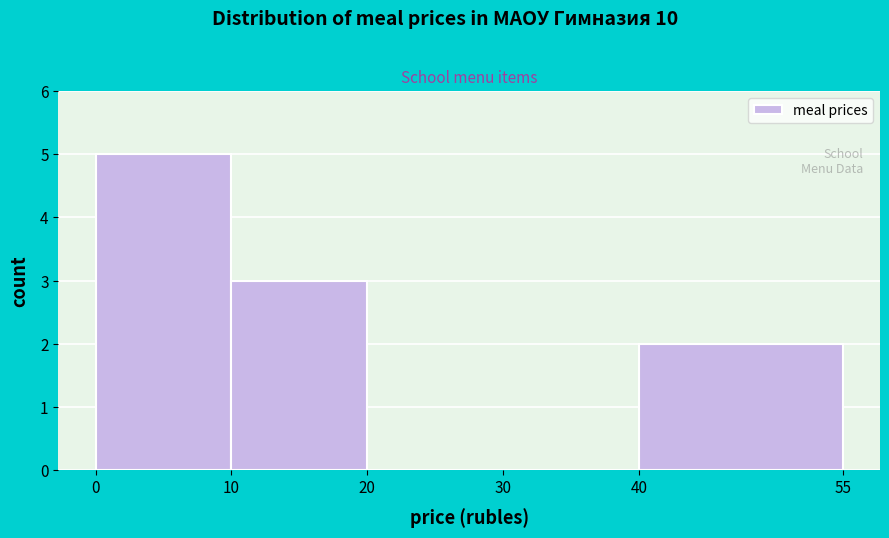

Reading left to right, list every bar in this chart as the range it spans on the x-axis followed by its height. The values are not printed on the chart, so give them approximately, as read against the axis.

0 to 10: 5
10 to 20: 3
20 to 30: 0
30 to 40: 0
40 to 55: 2